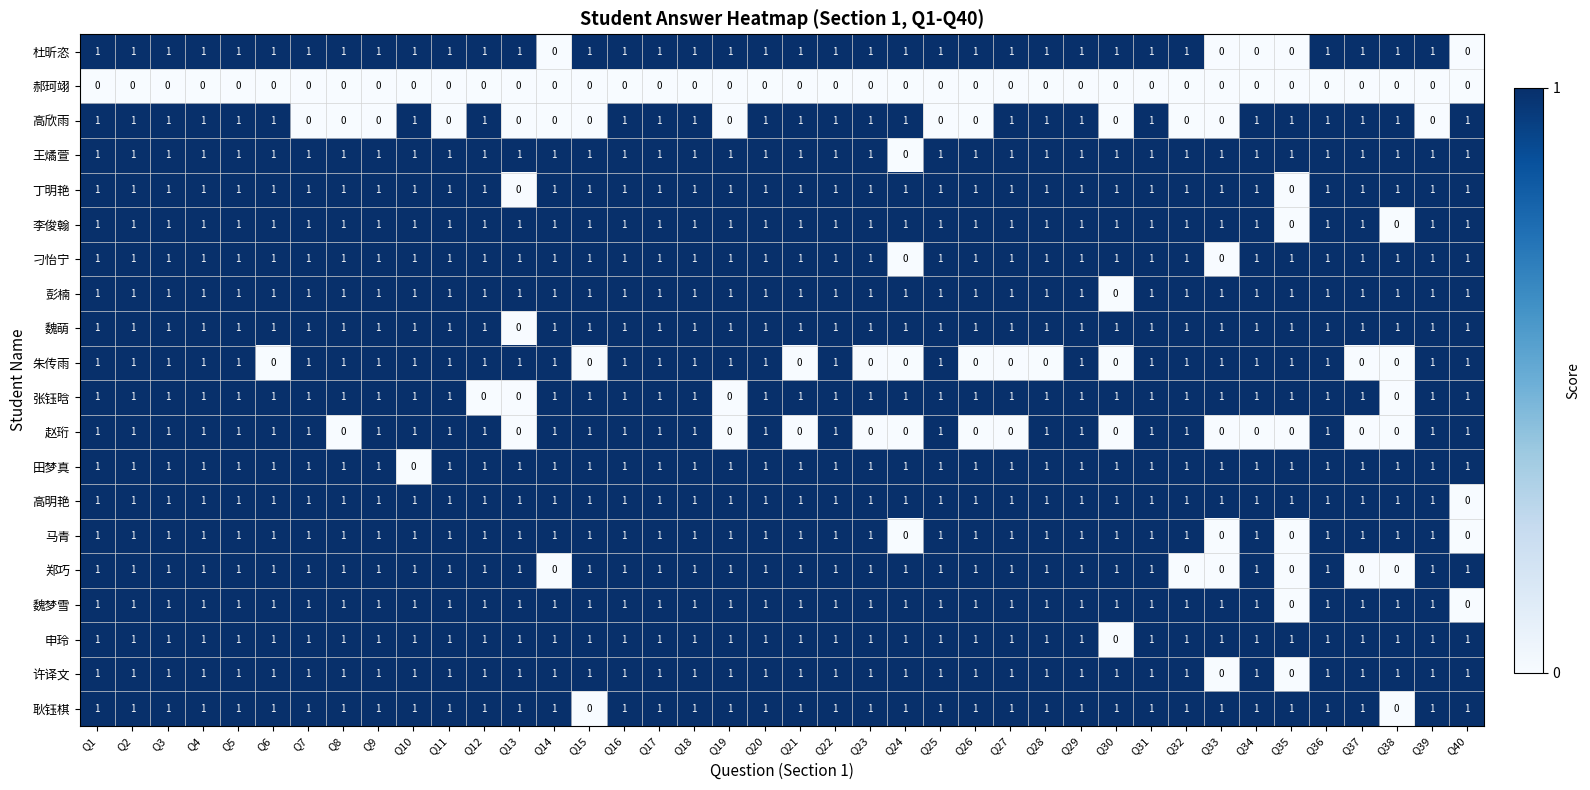

What is the difference between the highest and lowest values at Q38?

1